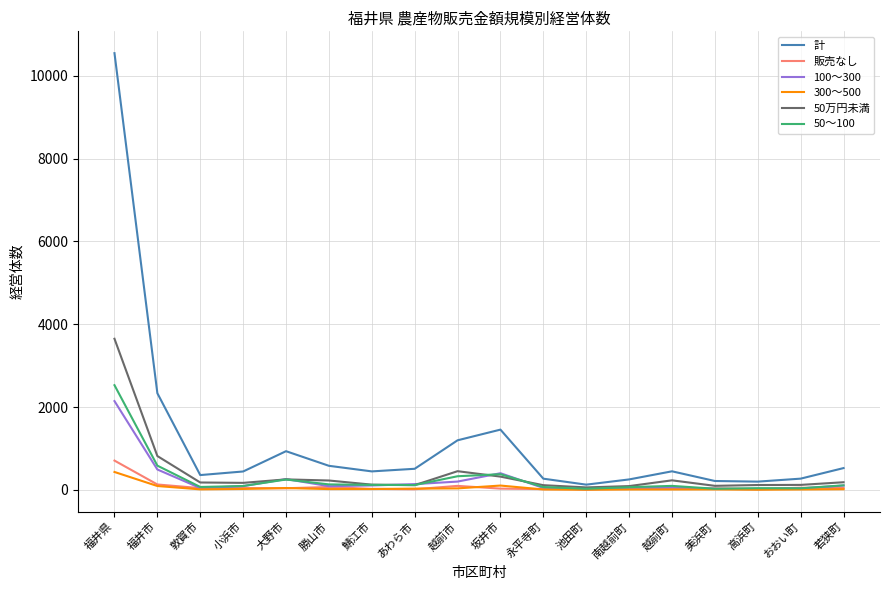

What is the sum of all 50～100 values?

5054